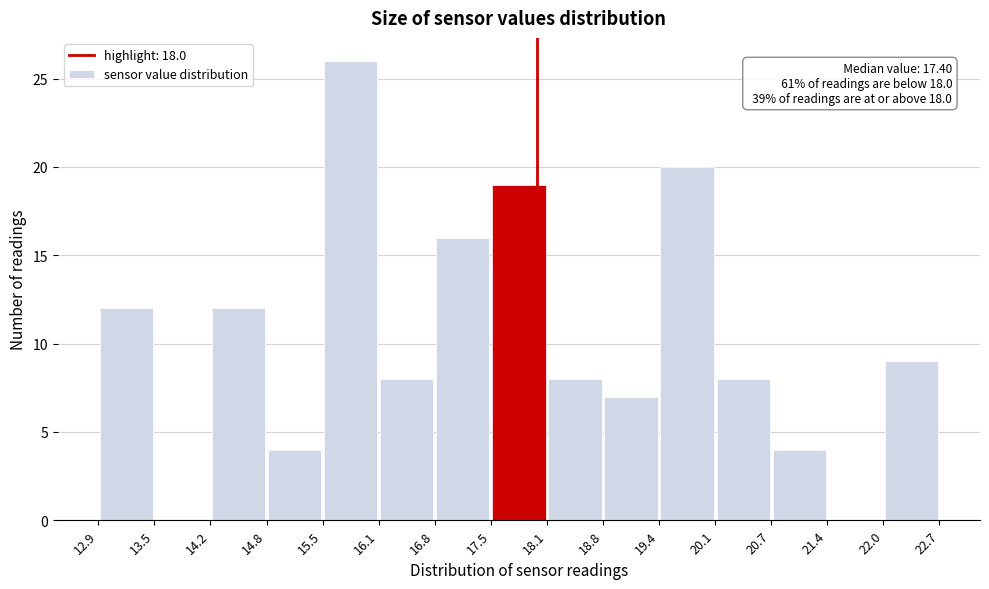

Over which range of the x-axis is the bar tallest?

15.5 to 16.1